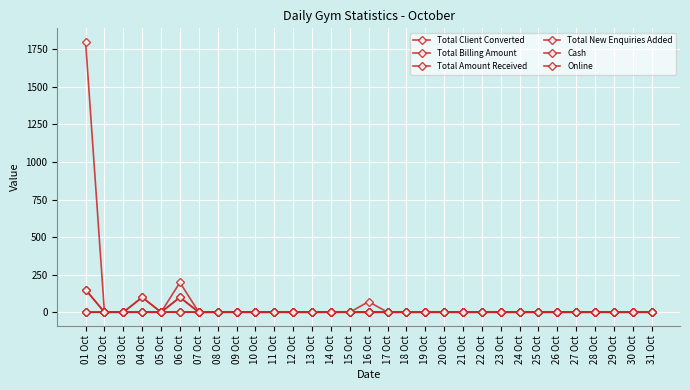

Between 06 Oct and 22 Oct, which series saw the biggest shift?

Total Billing Amount